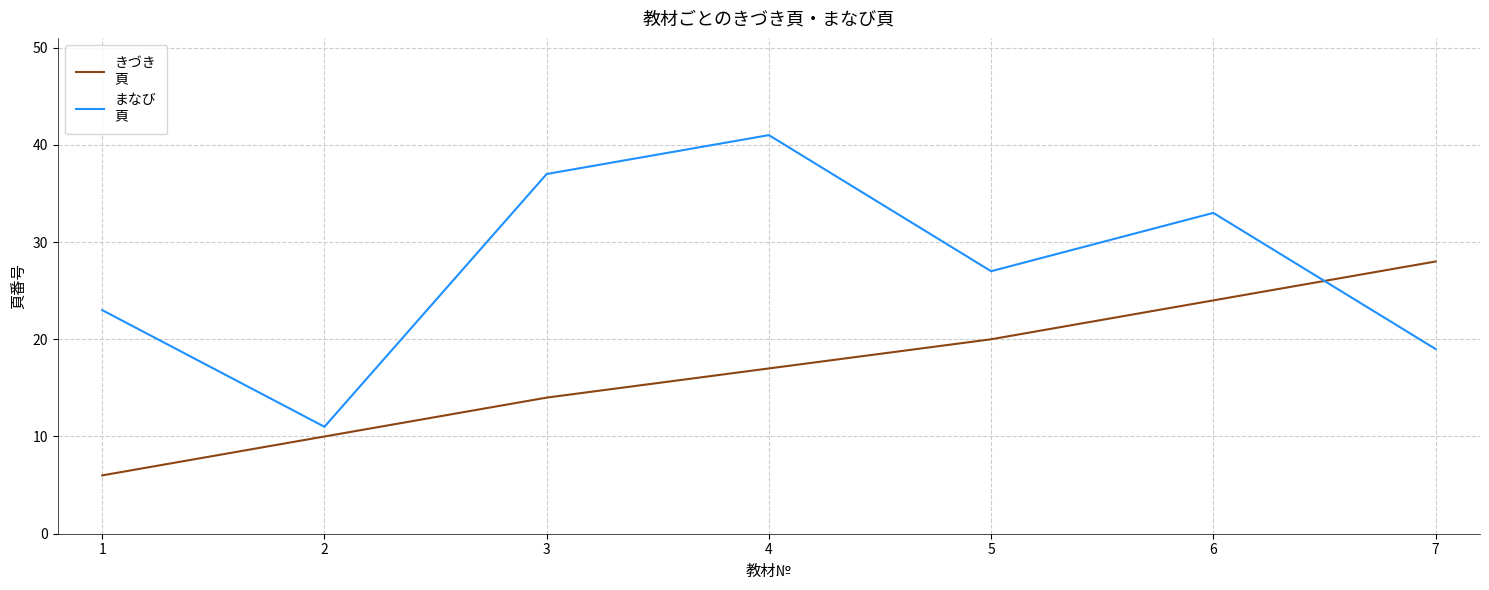

What is the greatest value displayed?

41